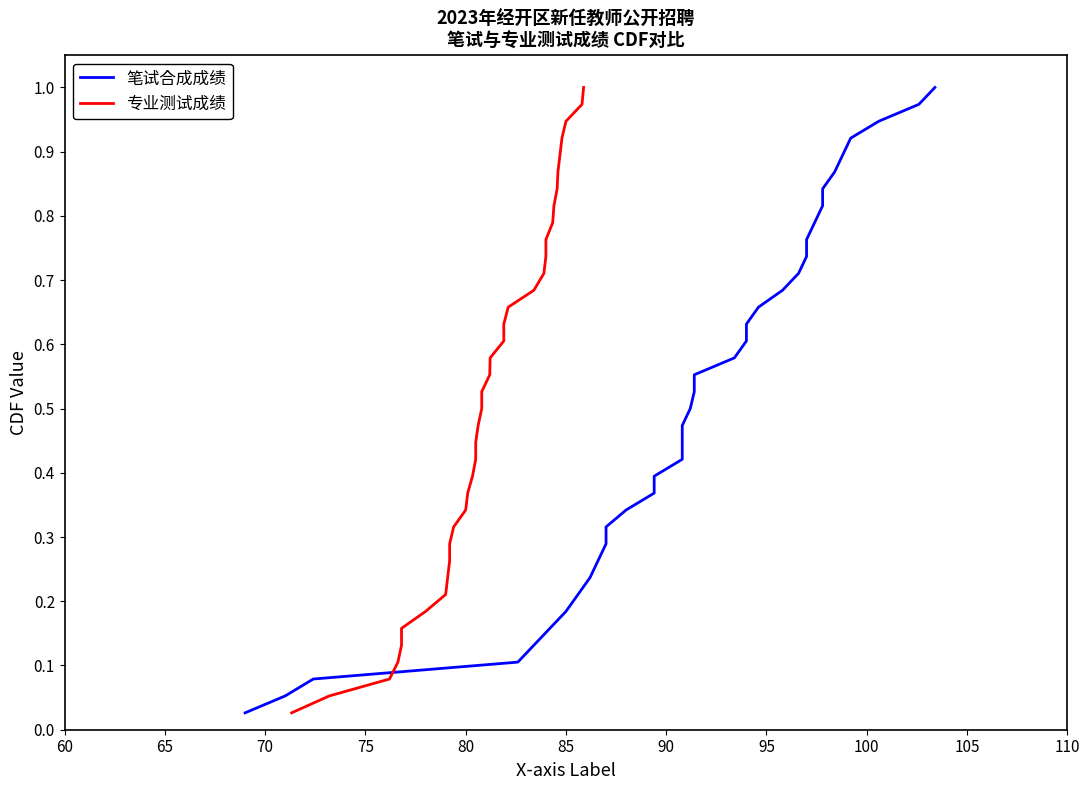

What is the label of the 30th point from the right?

100